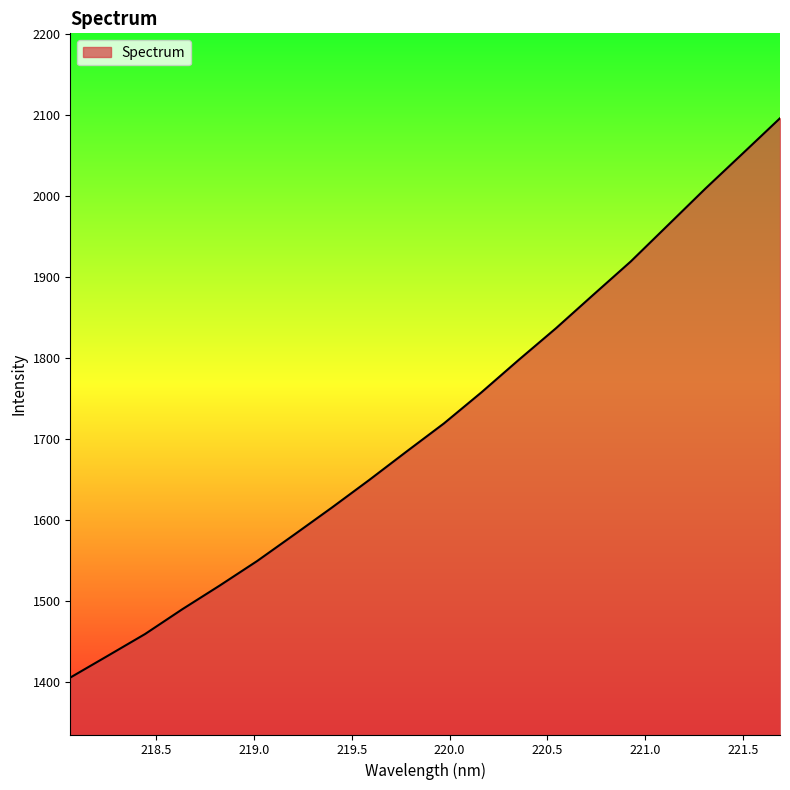

What is the maximum value shown in the chart?

2096.1